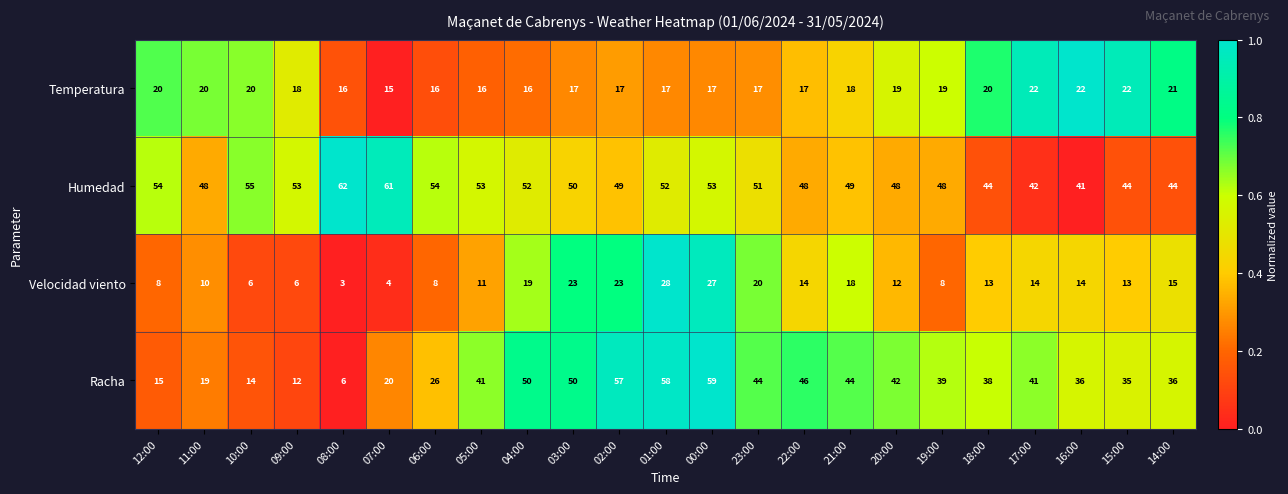

Where does the Racha series first go above 39?

05:00